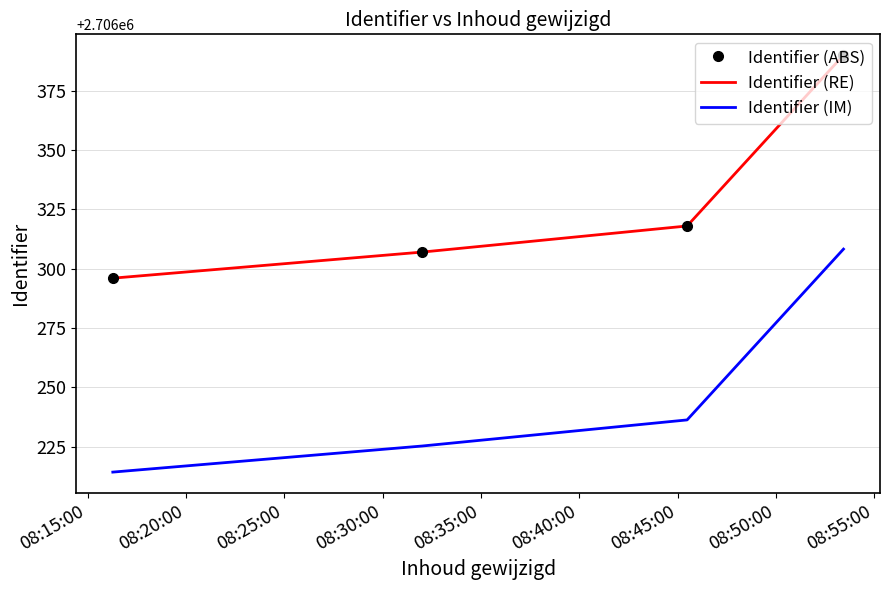

True or false: Identifier (IM) has more than 0 points higher than both neighbors.

False